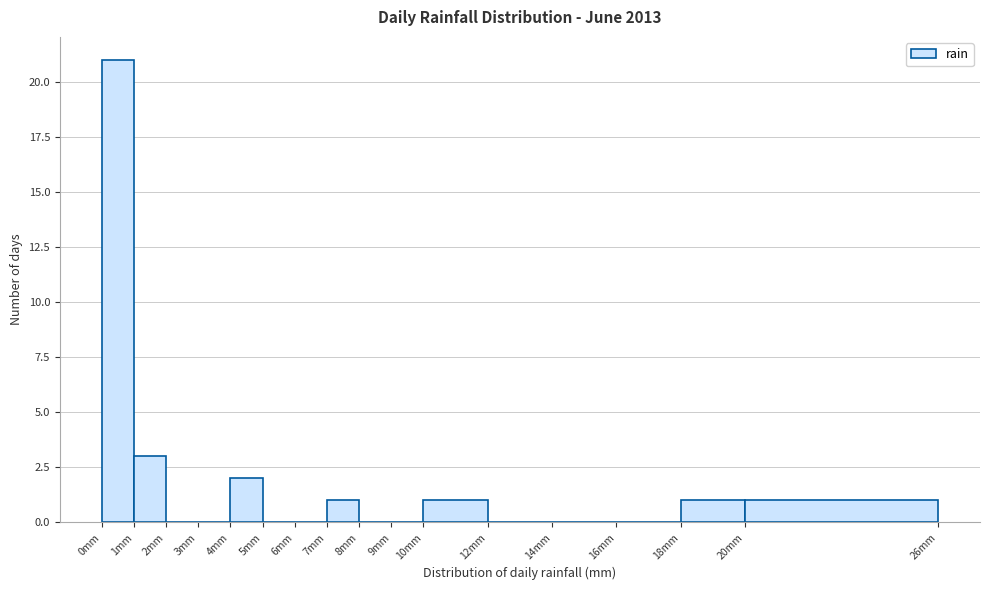

Reading left to right, transcribe this chart: for each bar, give the range it covers on the x-axis and its height. The values are not printed on the chart, so give them approximately, as read against the axis.

0 to 1: 21
1 to 2: 3
2 to 3: 0
3 to 4: 0
4 to 5: 2
5 to 6: 0
6 to 7: 0
7 to 8: 1
8 to 9: 0
9 to 10: 0
10 to 12: 1
12 to 14: 0
14 to 16: 0
16 to 18: 0
18 to 20: 1
20 to 26: 1